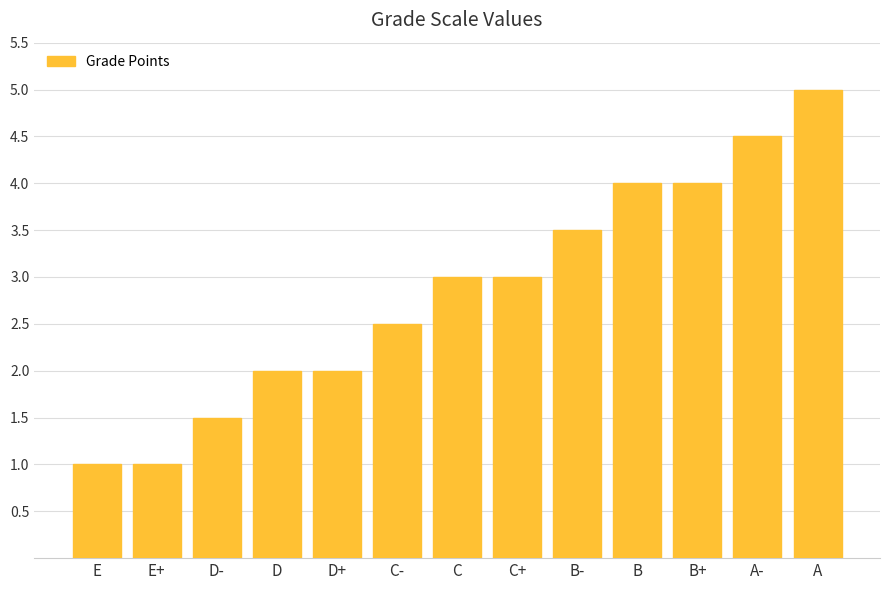

The value at E+ is 0.2. True or false?

False